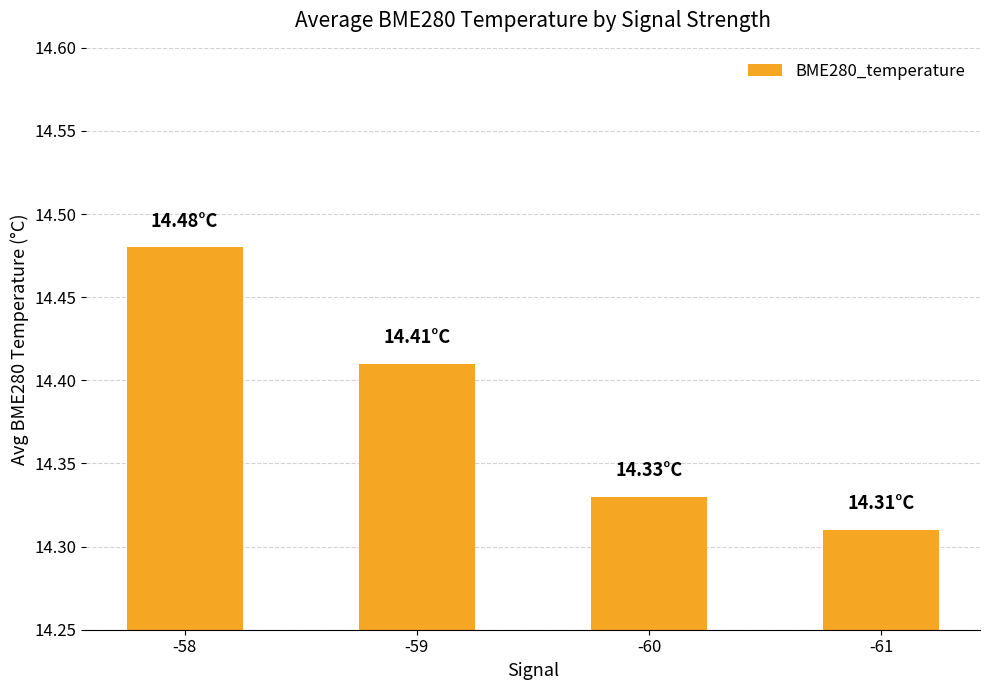

What is the sum of all values?

57.5